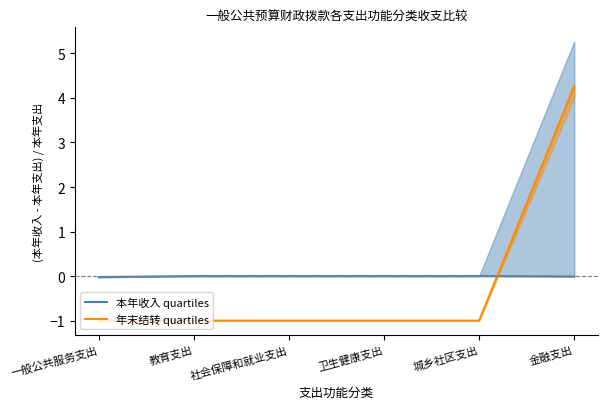

What is the highest value of the 年末结转 quartiles series?

4.3